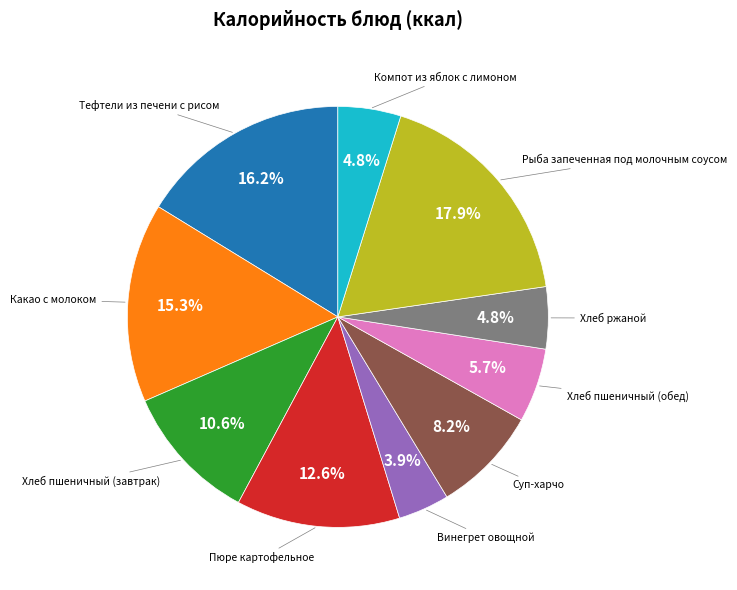

Does any single category account for the majority?

No